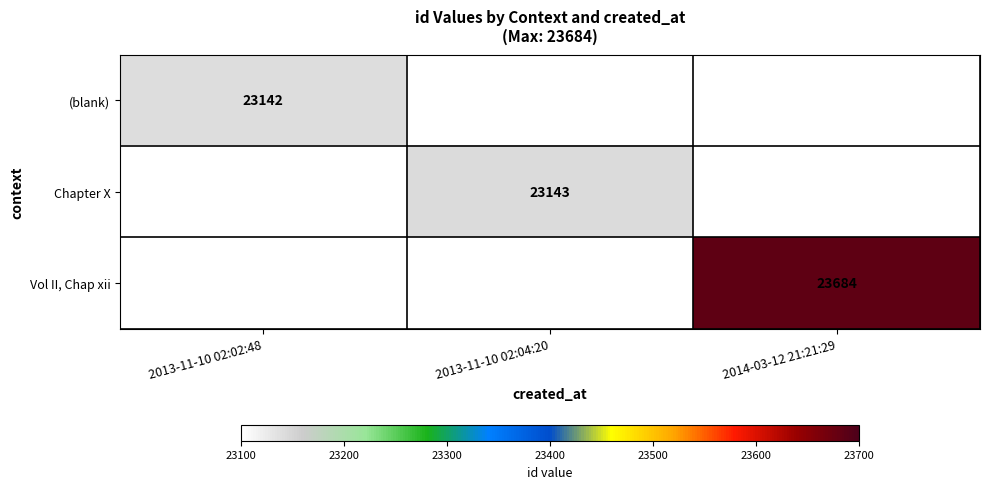

Is it true that (blank) equals 23142 at 2013-11-10 02:02:48?

True